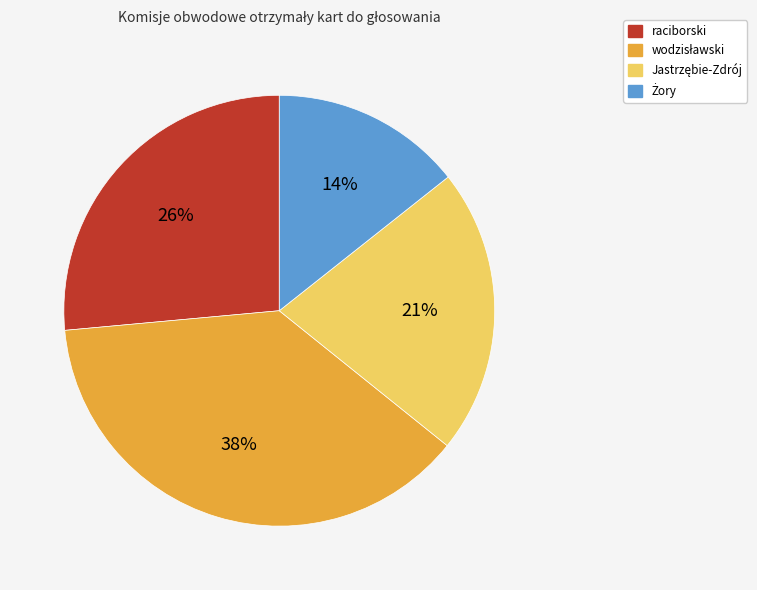

Is there a majority slice in this chart?

No